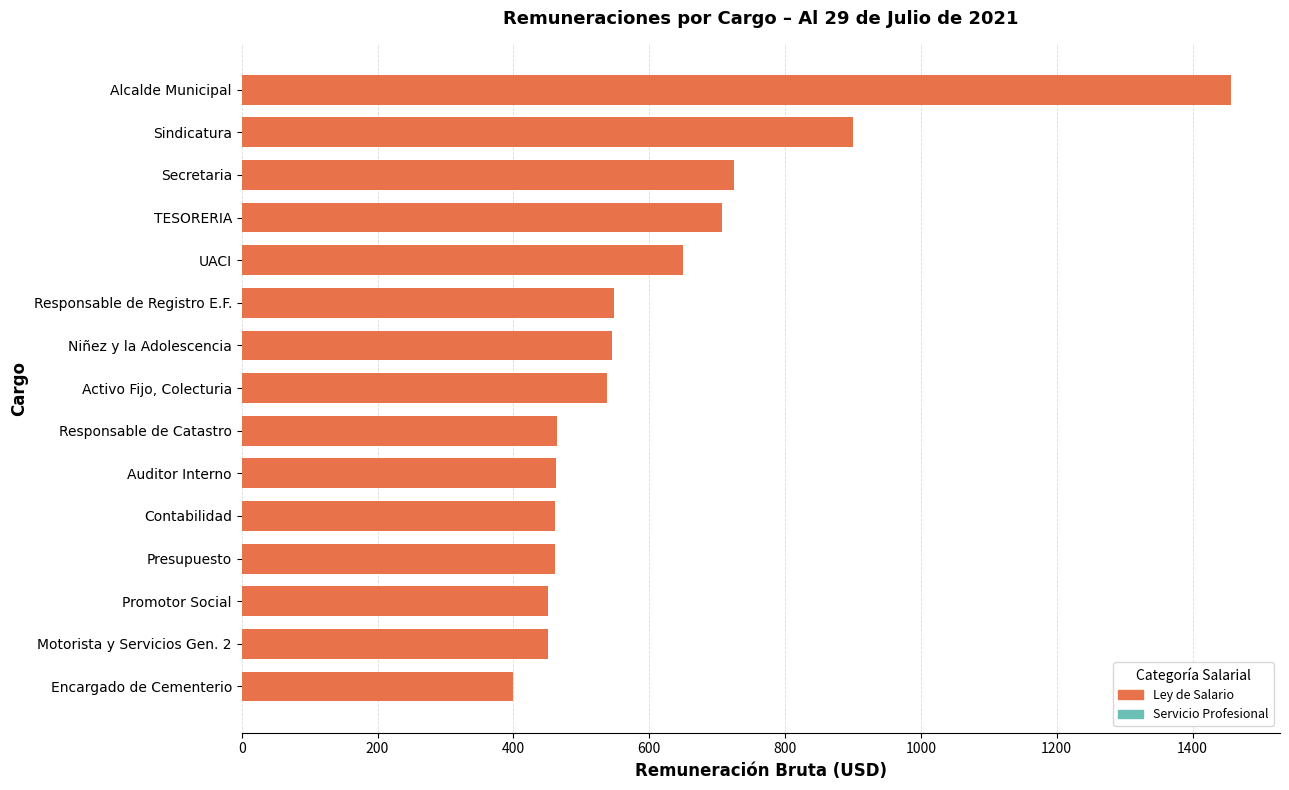

Which category has the highest value across all series?

Alcalde Municipal